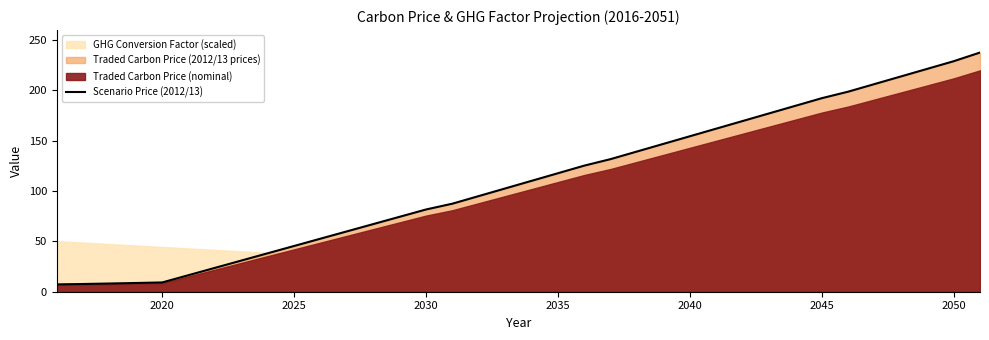

What is the highest value of the Scenario Price (2012/13) series?

237.7